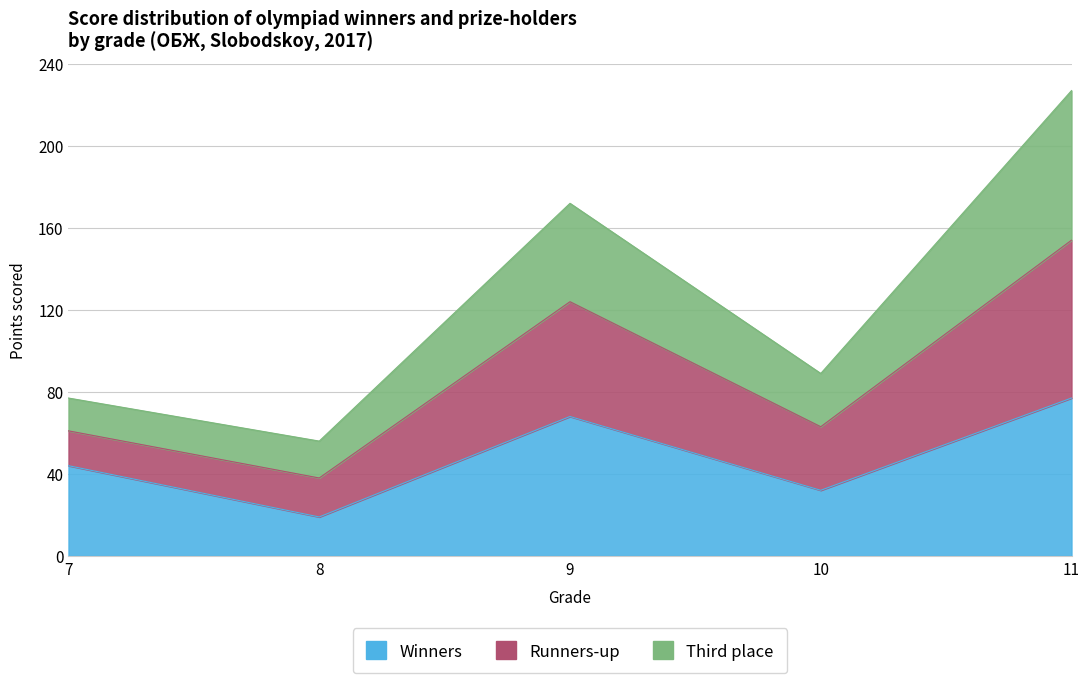

Which category has the highest value across all series?

11